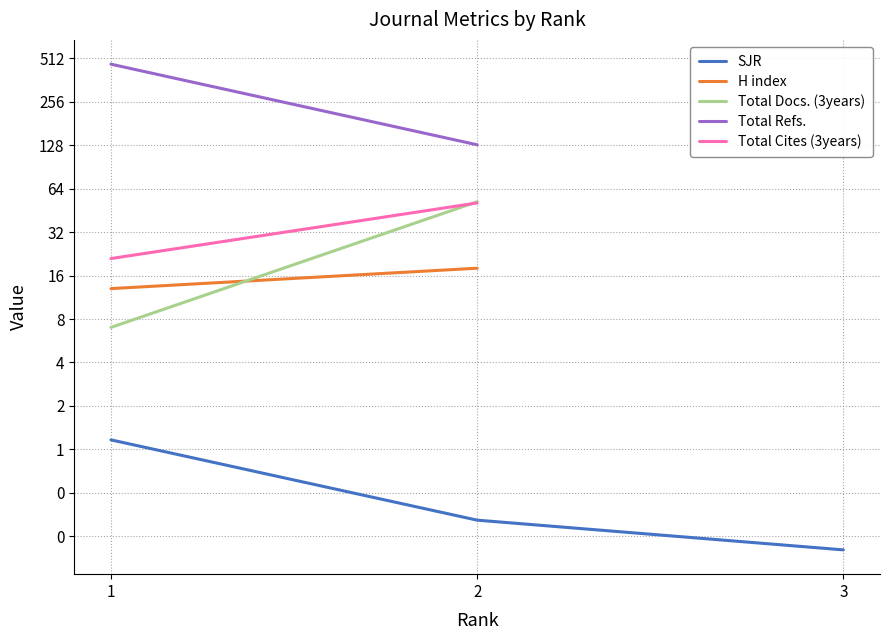

What is the value of the Total Docs. (3years) point at the 1st from the left?

7.0